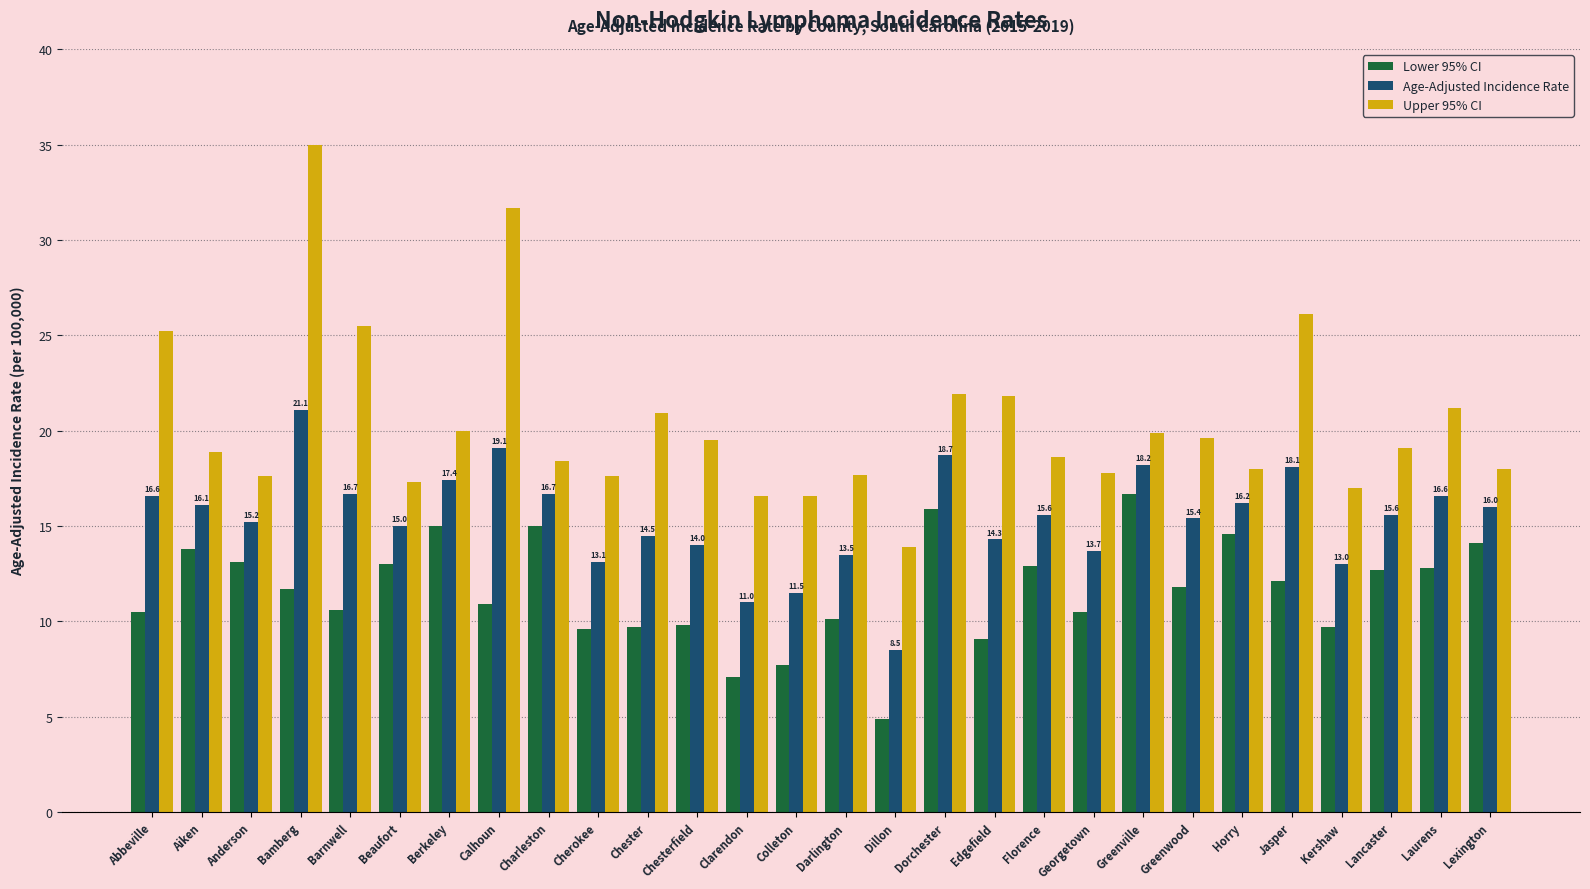

Count the number of data series in this chart.

3